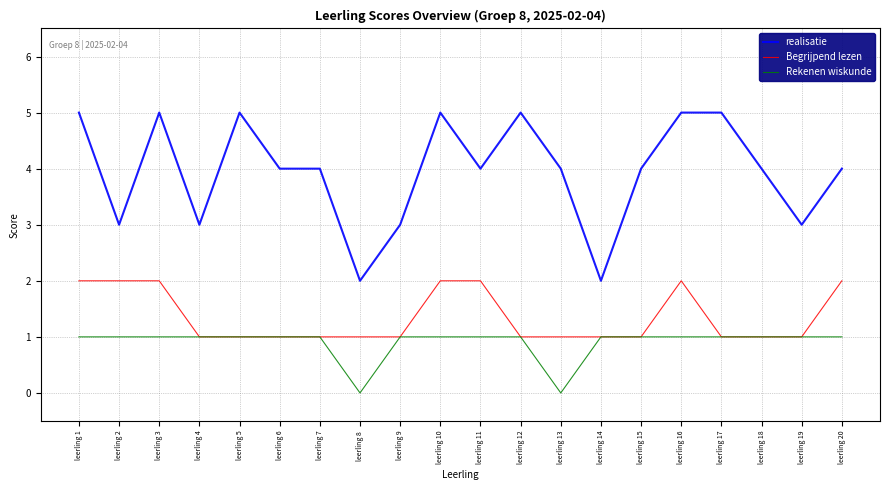

What is the difference between the highest and lowest values at leerling 19?

2